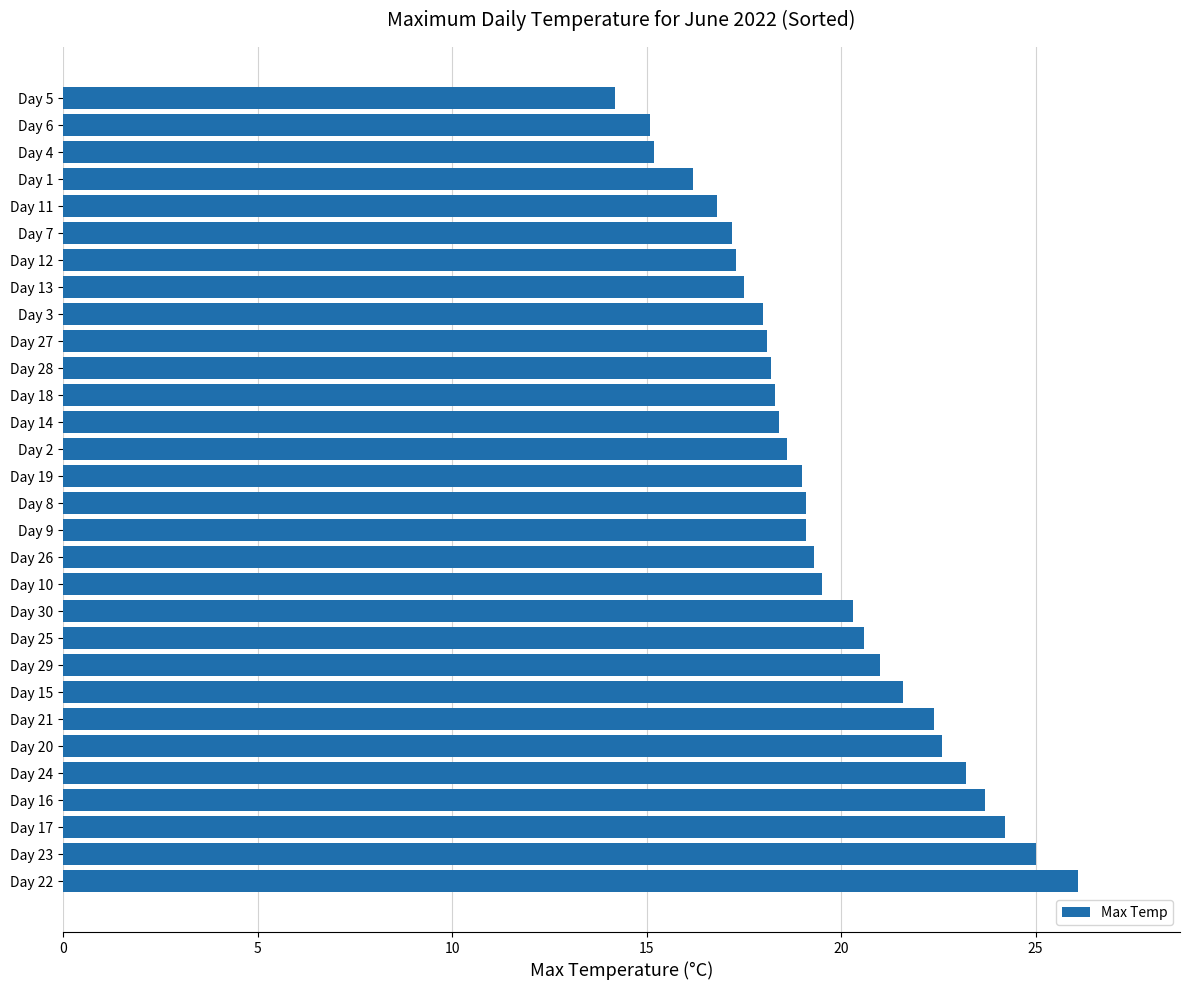

What is the change in value from Day 19 to Day 7?

-1.8